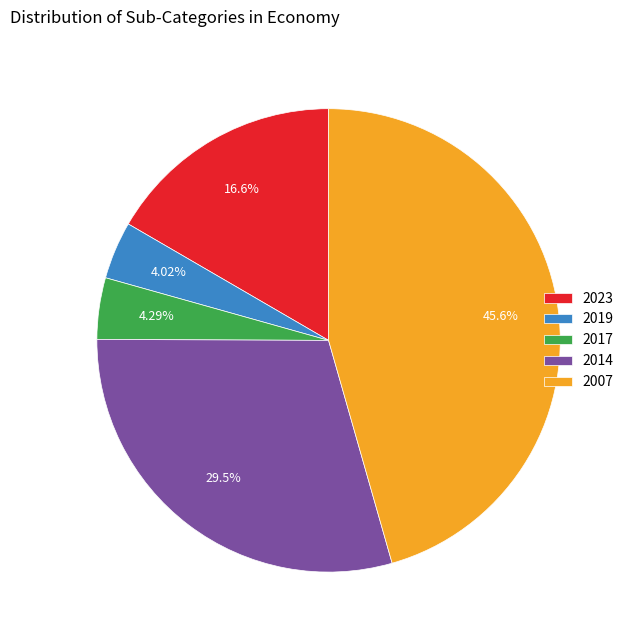

Is the sum of 2023 and 2017 greater than half?

No